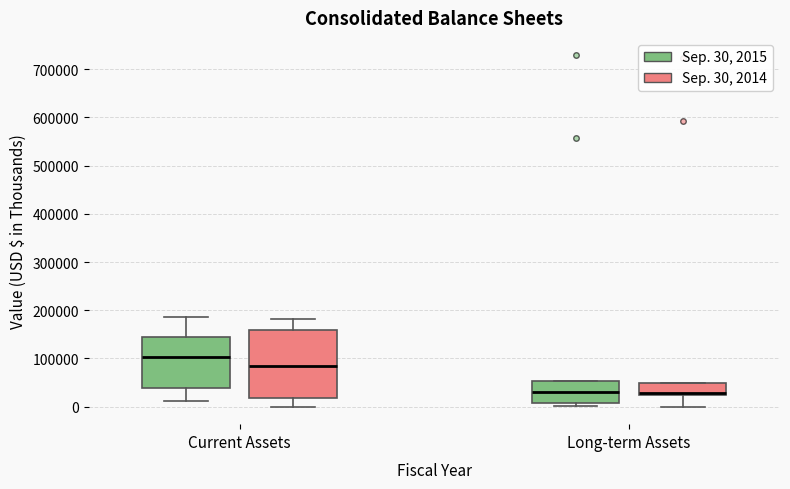

Reading left to right, read every box against the y-axis: the position of its median line, the range the box covers, and the ends of its whiskers. The values are not printed on the chart, so give them approximately, as read against the axis.

Current Assets (Sep. 30, 2015): median 100000, box 40000 to 140000, whiskers 10000 to 190000
Current Assets (Sep. 30, 2014): median 80000, box 20000 to 160000, whiskers 0 to 180000
Long-term Assets (Sep. 30, 2015): median 30000, box 10000 to 50000, whiskers 0 to 50000
Long-term Assets (Sep. 30, 2014): median 30000, box 20000 to 50000, whiskers 0 to 50000